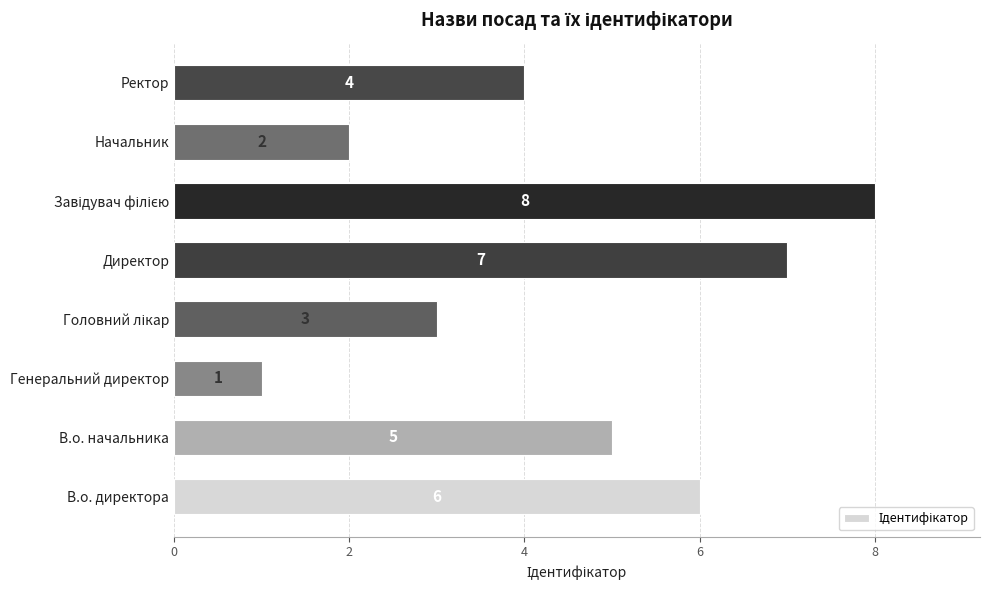

How many values are below 5?

4